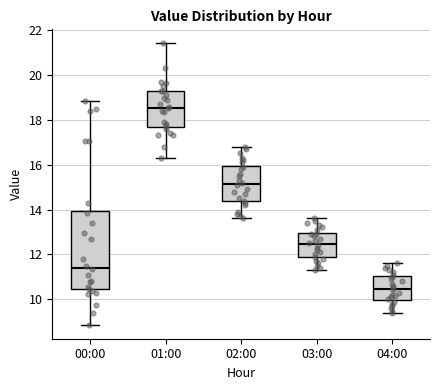

Reading left to right, transcribe this box plot: for each box, give where its median line is, the range the box spans, and where its two whiskers end, as read against the y-axis. The values are not printed on the chart, so give them approximately, as read against the axis.

00:00: median 11.4, box 10.4 to 14.0, whiskers 8.8 to 18.8
01:00: median 18.6, box 17.6 to 19.4, whiskers 16.4 to 21.4
02:00: median 15.2, box 14.4 to 16.0, whiskers 13.6 to 16.8
03:00: median 12.4, box 11.8 to 13.0, whiskers 11.4 to 13.6
04:00: median 10.4, box 10.0 to 11.0, whiskers 9.4 to 11.6